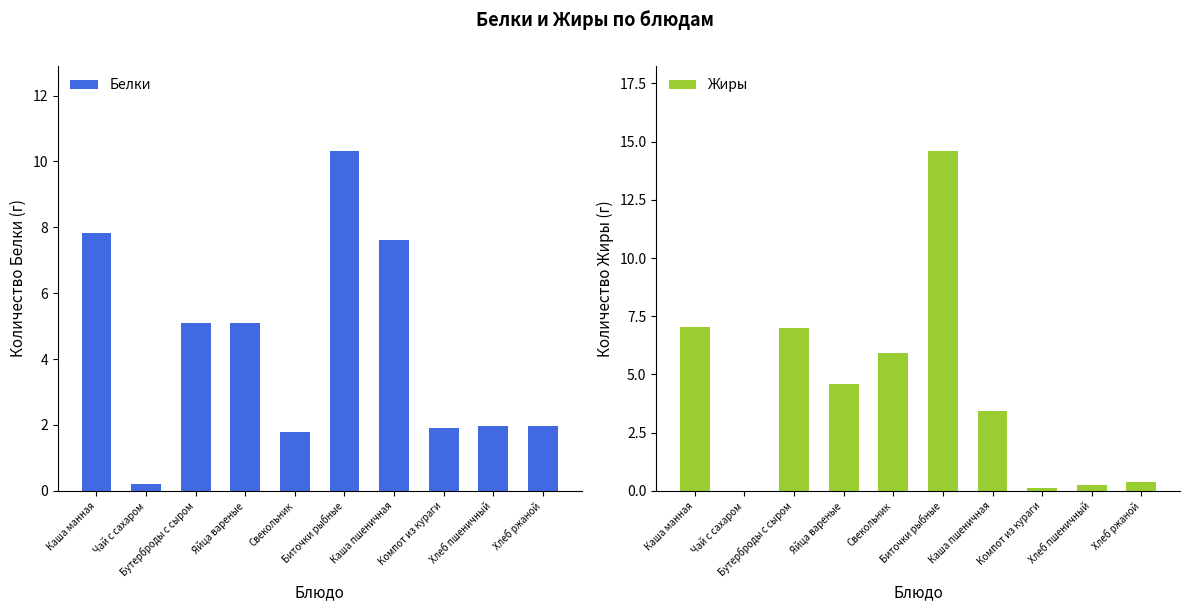

How many data points in Жиры are above 4?

5